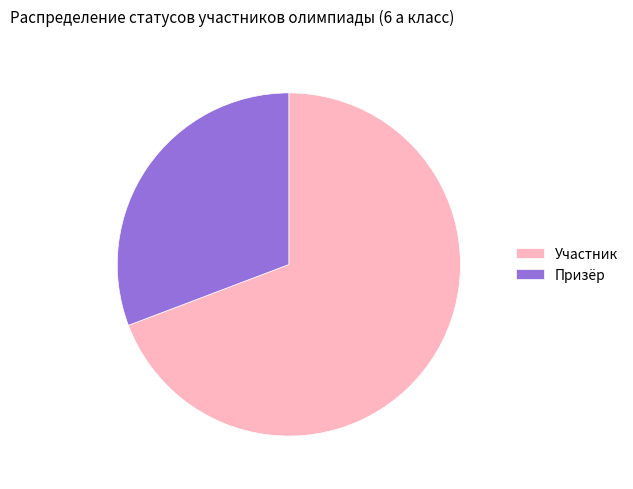

The Участник slice represents 55% of the pie. True or false?

False